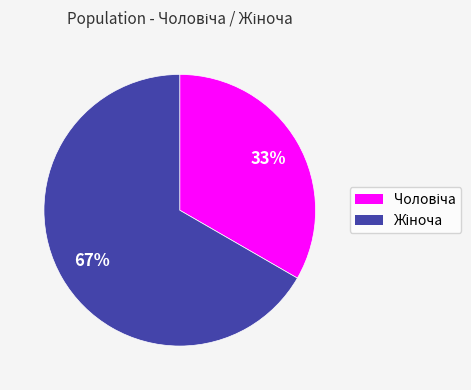

Is there a majority slice in this chart?

Yes